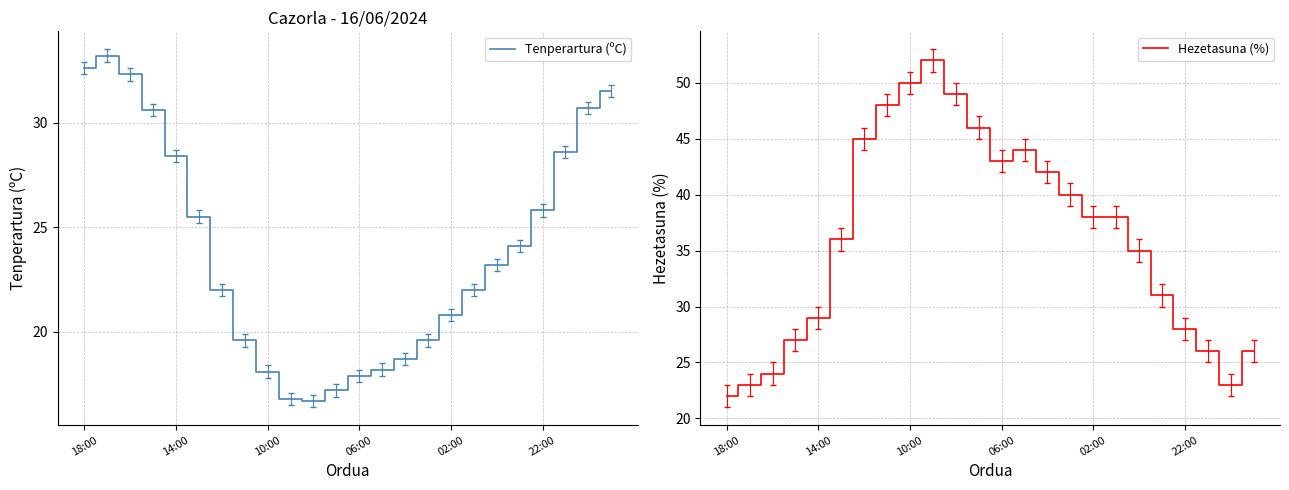

Which series has the widest spread of values?

Hezetasuna (%)